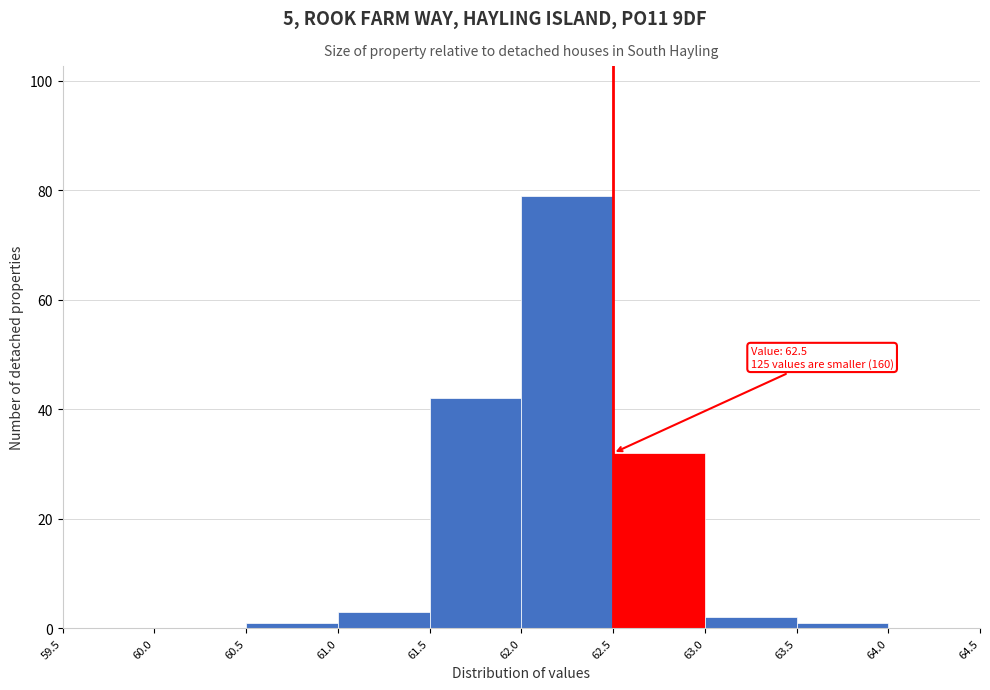

Which range on the x-axis has the tallest bar?

62.0 to 62.5